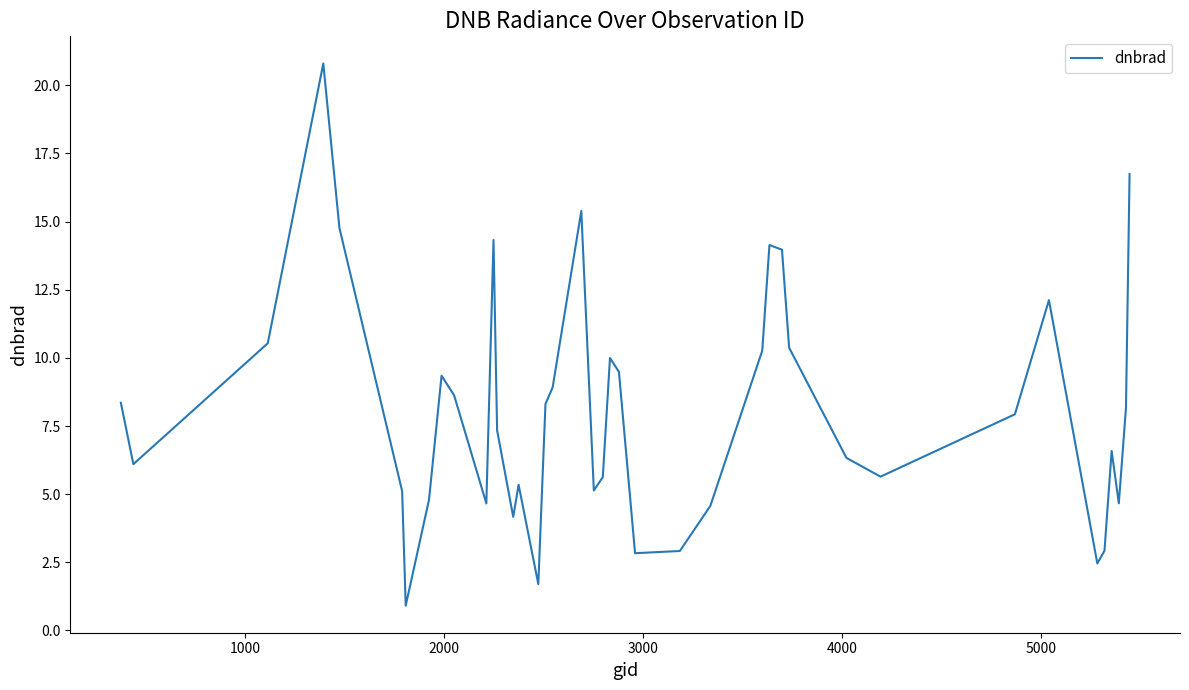

What is the smallest value displayed?

0.9